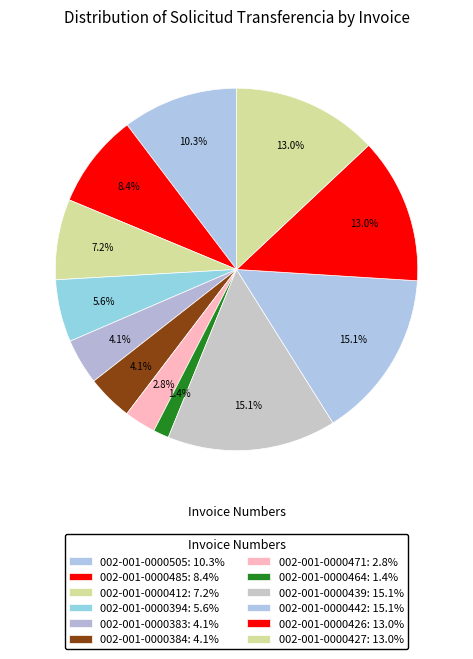

What percentage is the 002-001-0000505 slice, to the nearest percent?

10%